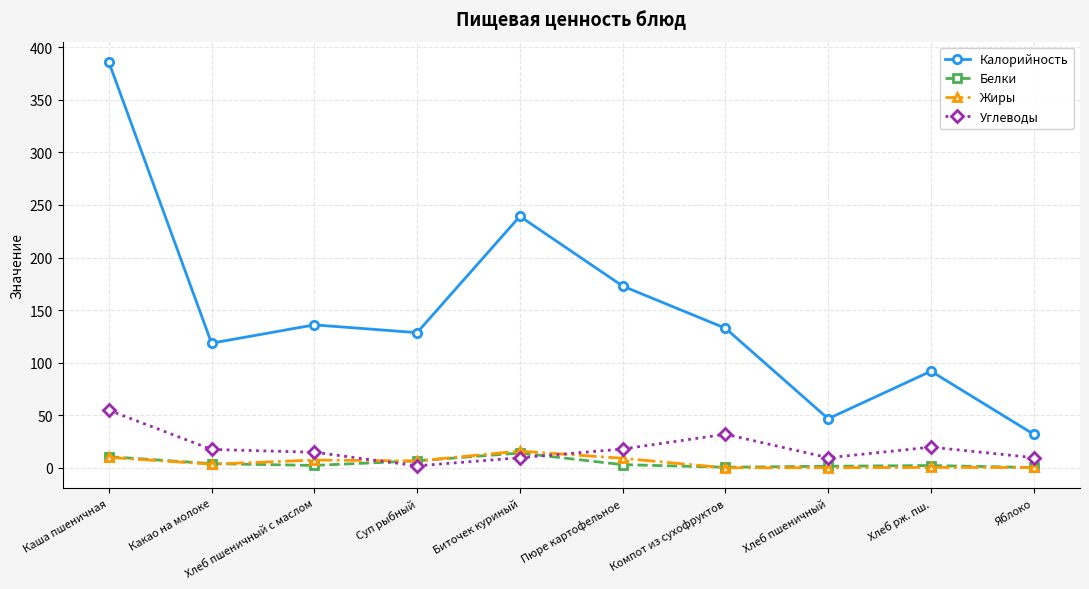

Is the value of Белки at Компот из сухофруктов greater than the value of Углеводы at Хлеб рж. пш.?

No